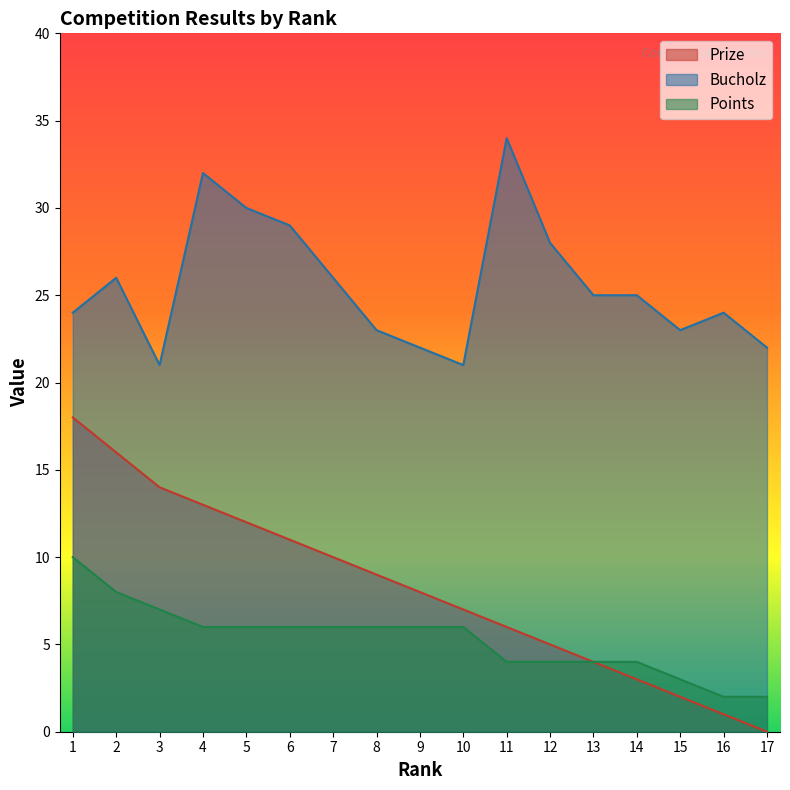

Reading left to right, transcribe all the data shown in this chart.

Prize: 1=18	2=16	3=14	4=13	5=12	6=11	7=10	8=9	9=8	10=7	11=6	12=5	13=4	14=3	15=2	16=1	17=0
Bucholz: 1=24	2=26	3=21	4=32	5=30	6=29	7=26	8=23	9=22	10=21	11=34	12=28	13=25	14=25	15=23	16=24	17=22
Points: 1=10	2=8	3=7	4=6	5=6	6=6	7=6	8=6	9=6	10=6	11=4	12=4	13=4	14=4	15=3	16=2	17=2